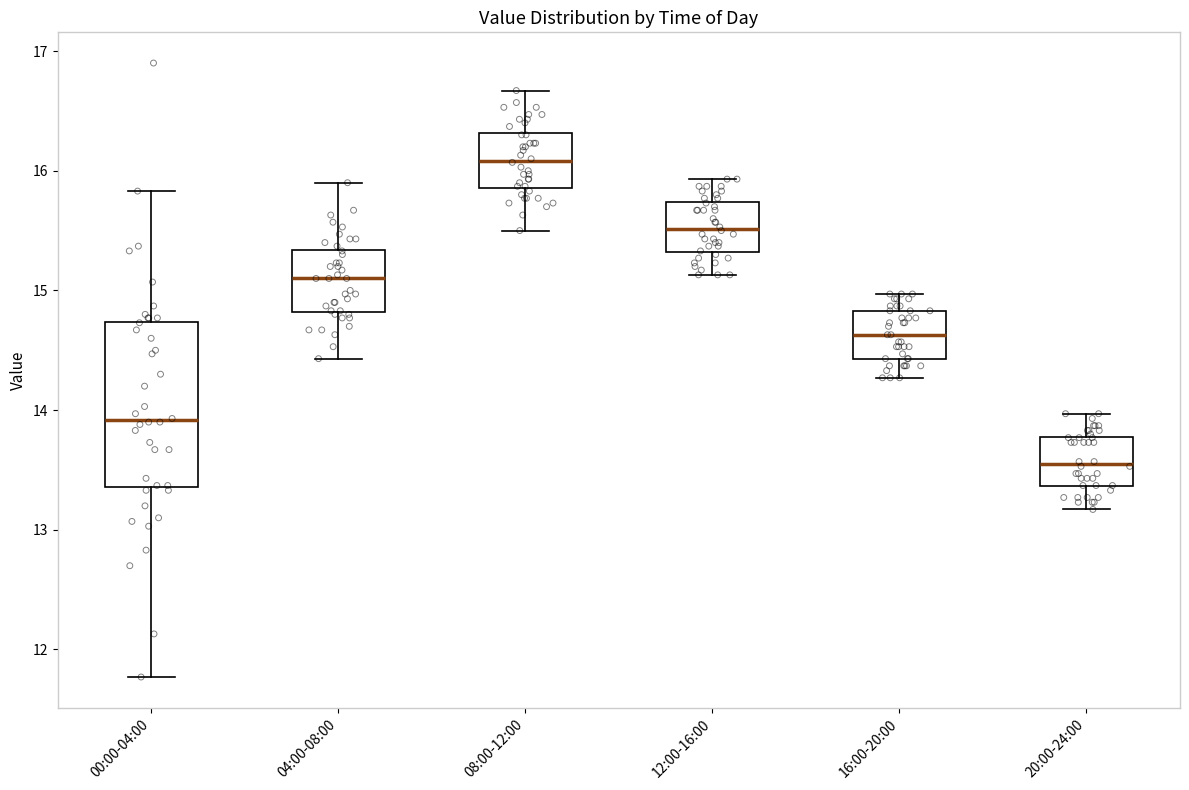

Which box has the lowest median line?

20:00-24:00